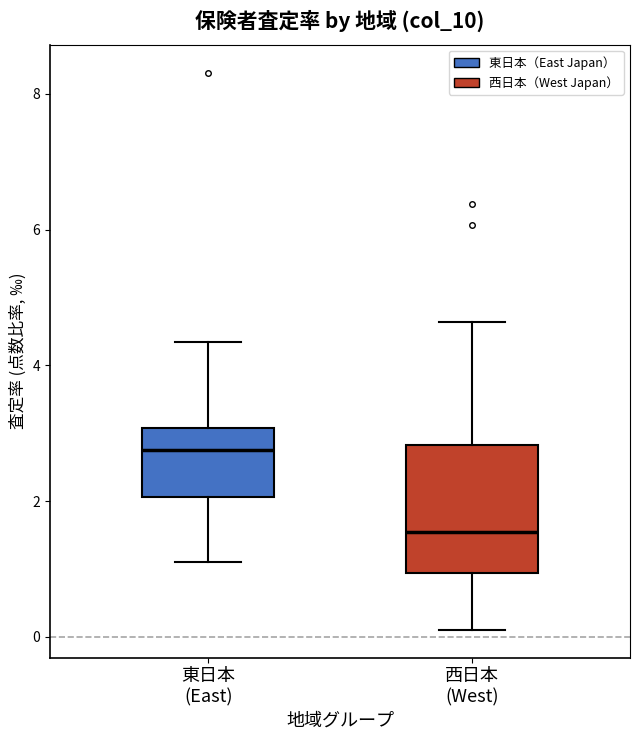

Reading left to right, transcribe this box plot: for each box, give where its median line is, the range the box spans, and where its two whiskers end, as read against the y-axis. The values are not printed on the chart, so give them approximately, as read against the axis.

東日本 (East): median 2.8, box 2.0 to 3.0, whiskers 1.0 to 4.4
西日本 (West): median 1.6, box 1.0 to 2.8, whiskers 0.2 to 4.6